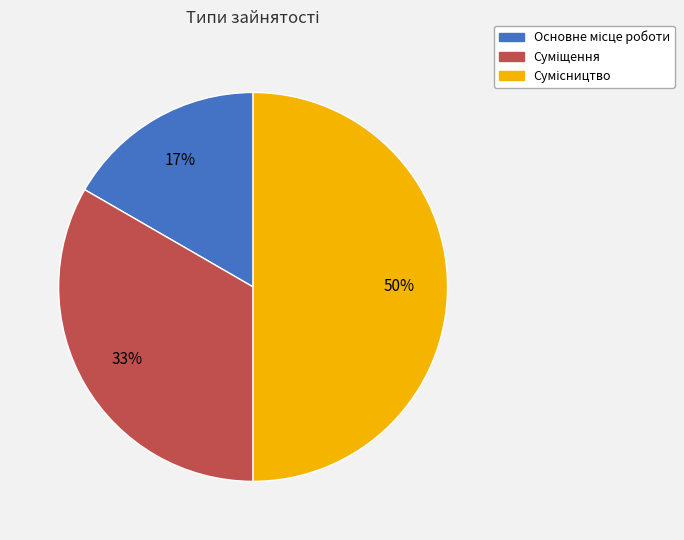

To the nearest percent, what is the average slice percentage?

33%